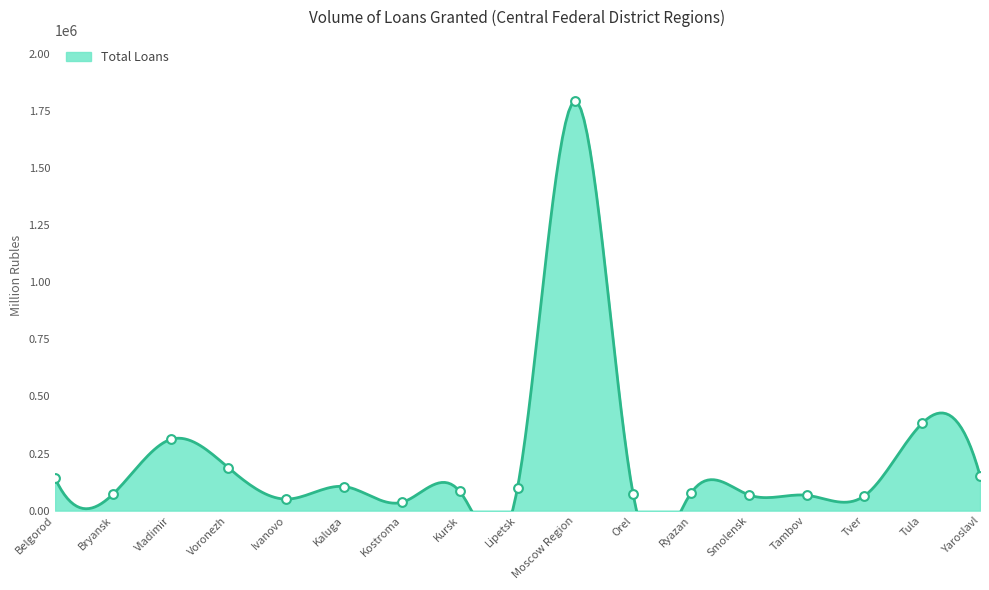

What is the change in value from Orel to Tambov?

-4424